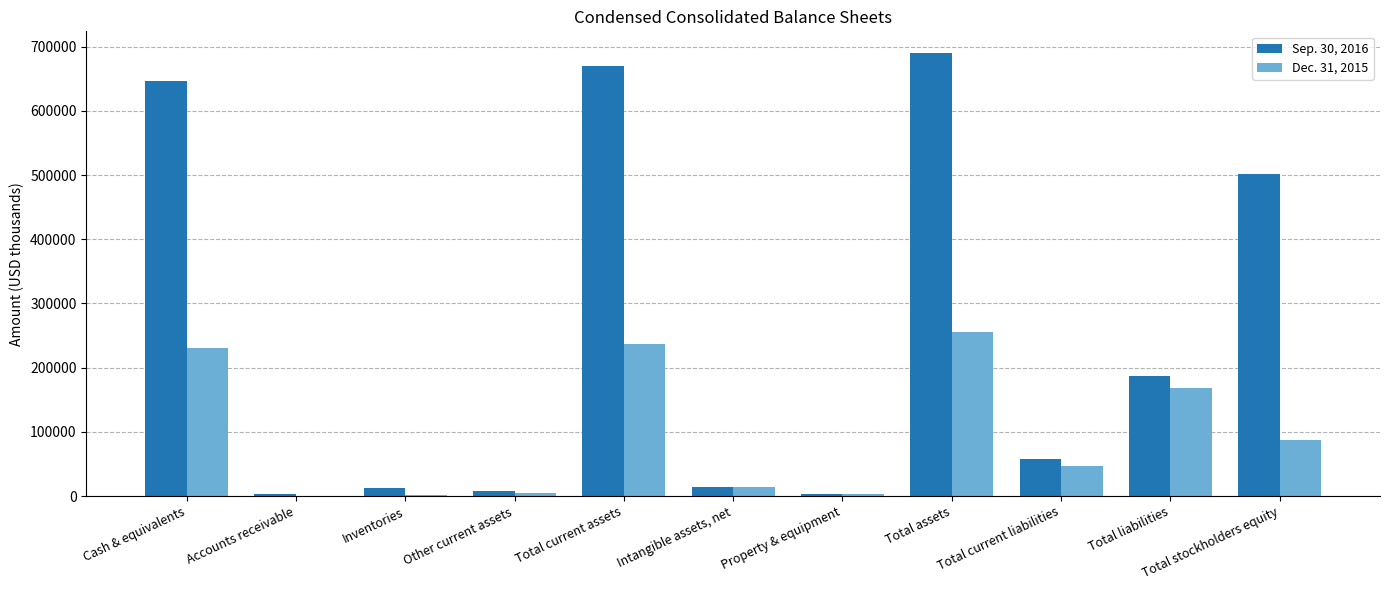

What are all the series names shown in the legend?

Sep. 30, 2016, Dec. 31, 2015